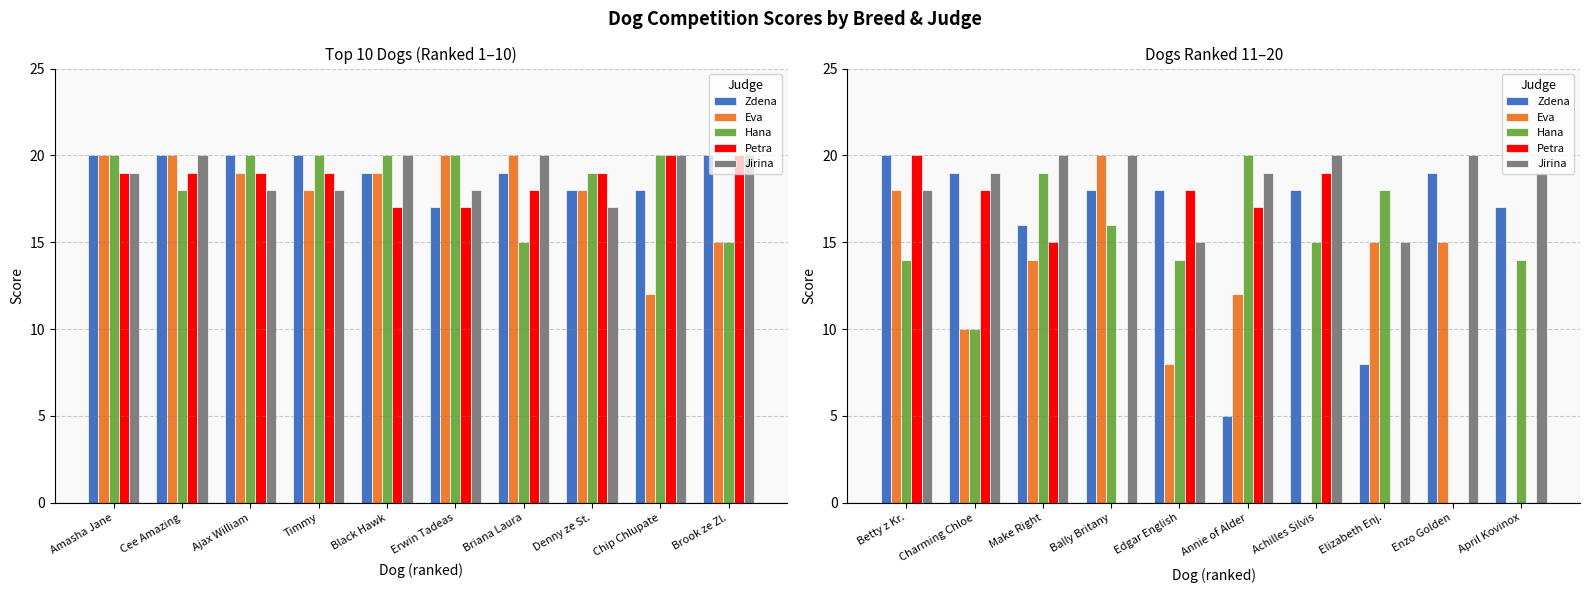

What are all the series names shown in the legend?

Zdena, Eva, Hana, Petra, Jirina